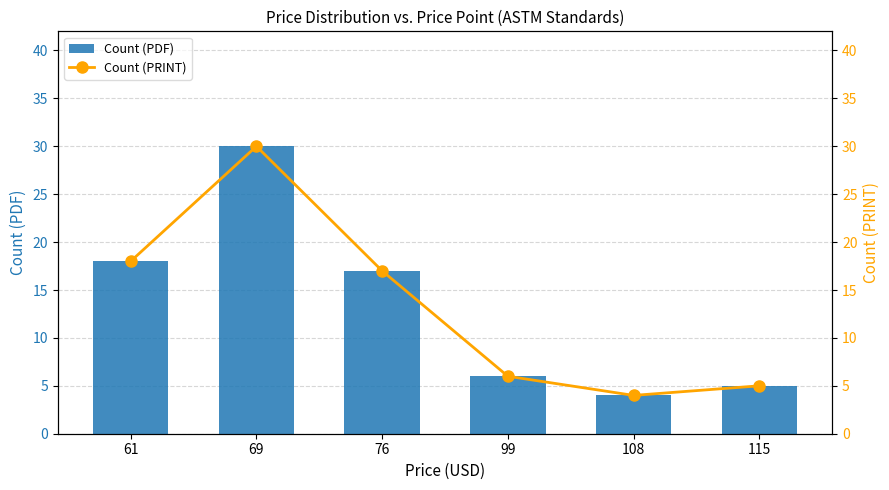

What are all the series names shown in the legend?

Count (PDF), Count (PRINT)